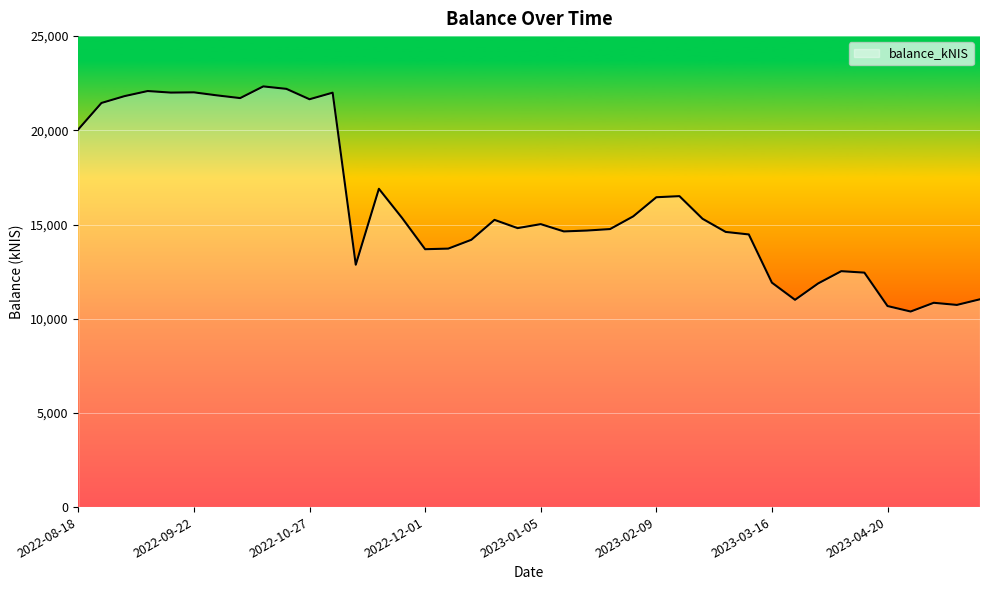

What is the minimum value shown in the chart?

10380.8